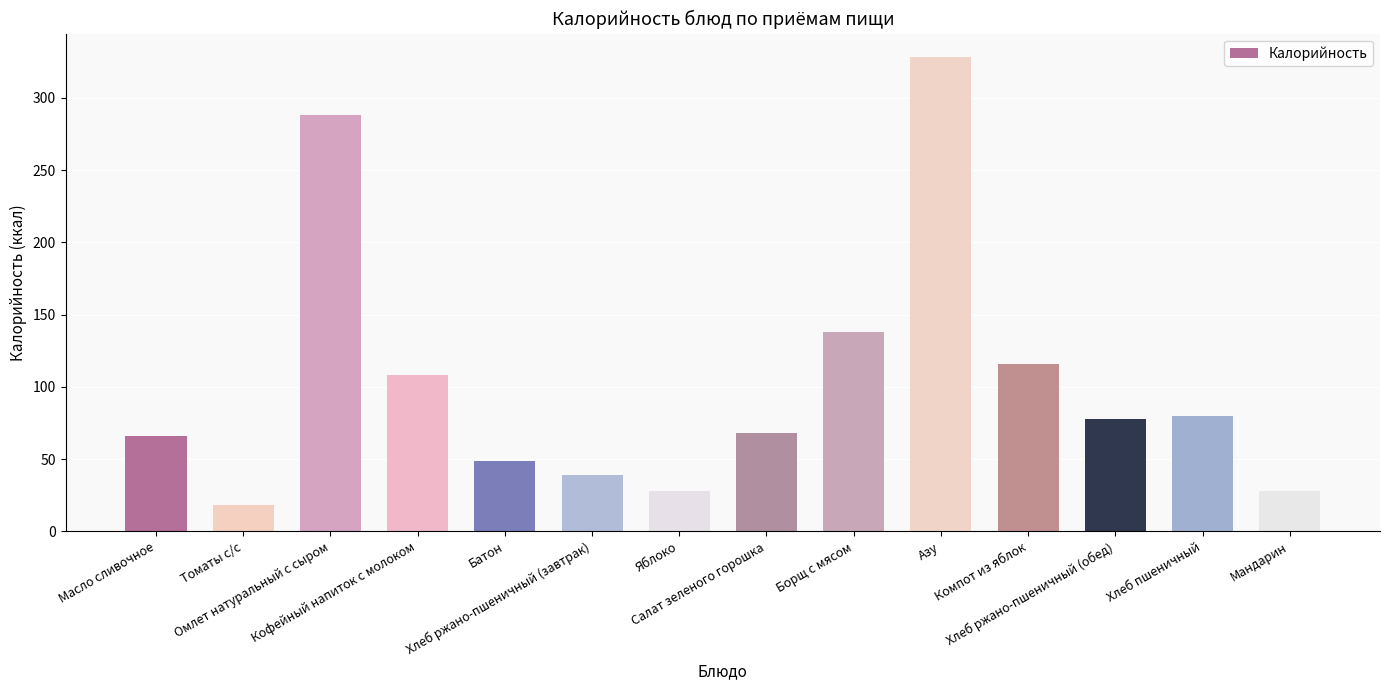

What is the maximum value shown in the chart?

328